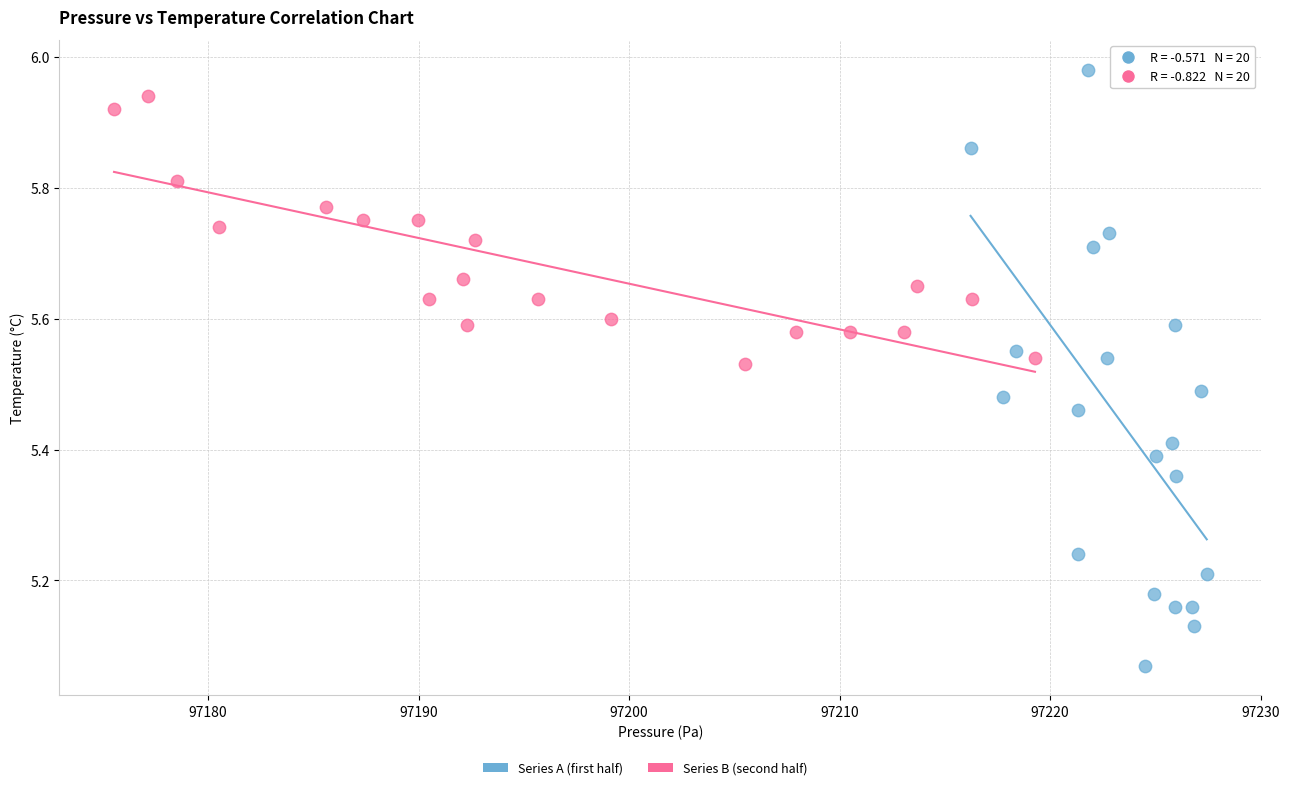

Which series has the widest spread of Y values?

Series A (first half)